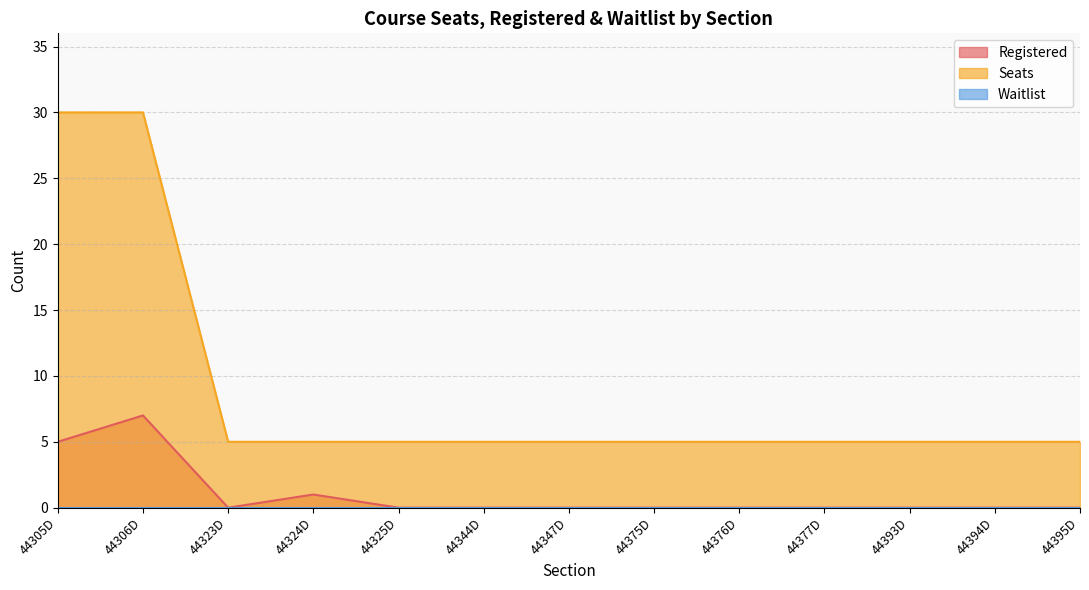

Which series has the largest range (max minus min)?

Seats